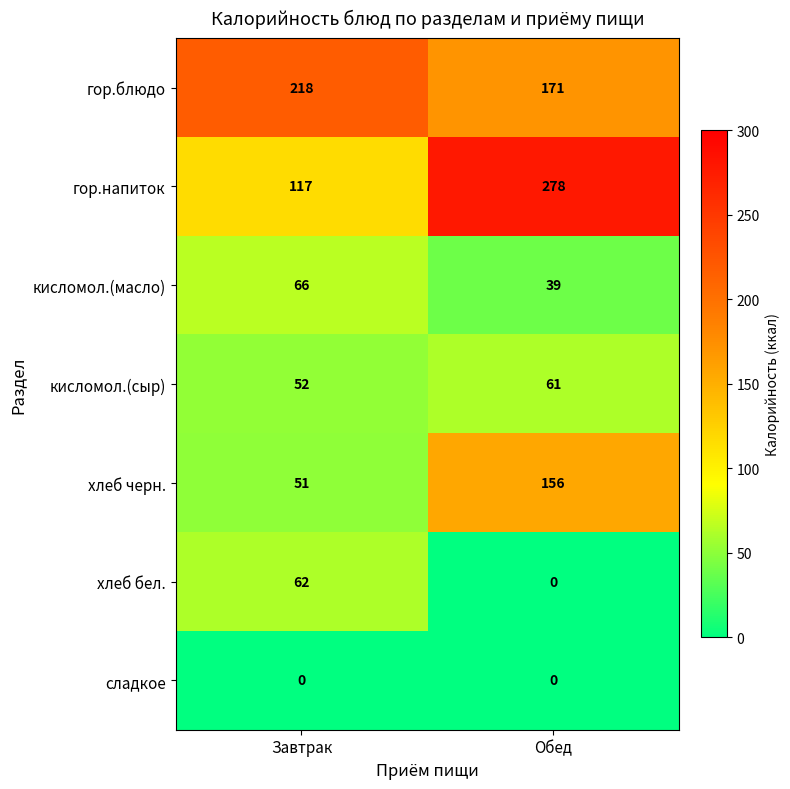

At Завтрак, list the series in order from smallest to largest.

сладкое, хлеб черн., кисломол.(сыр), хлеб бел., кисломол.(масло), гор.напиток, гор.блюдо